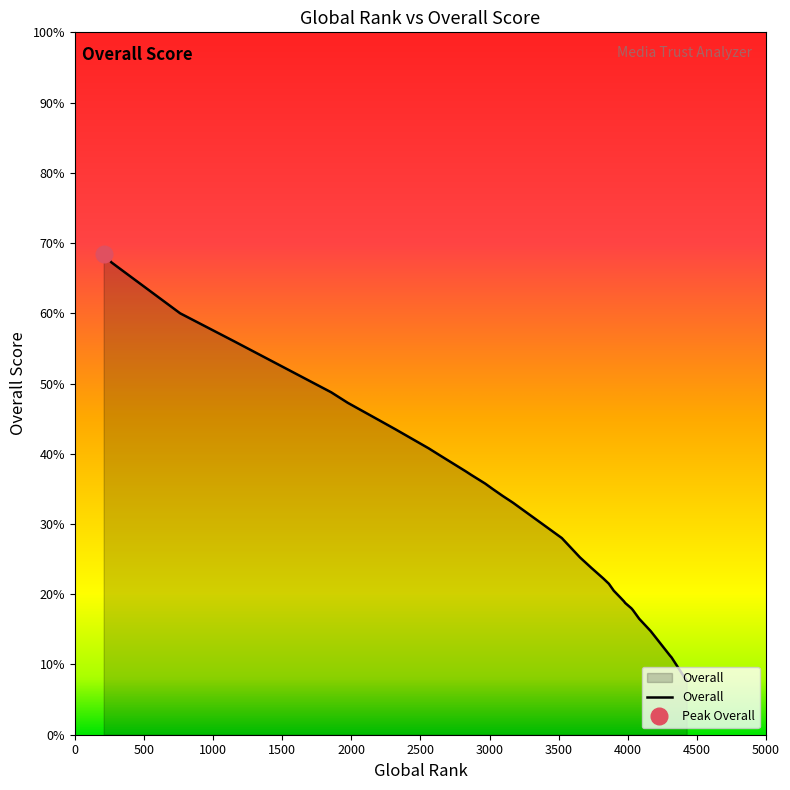

At which category does the chart reach its peak across all series?

209